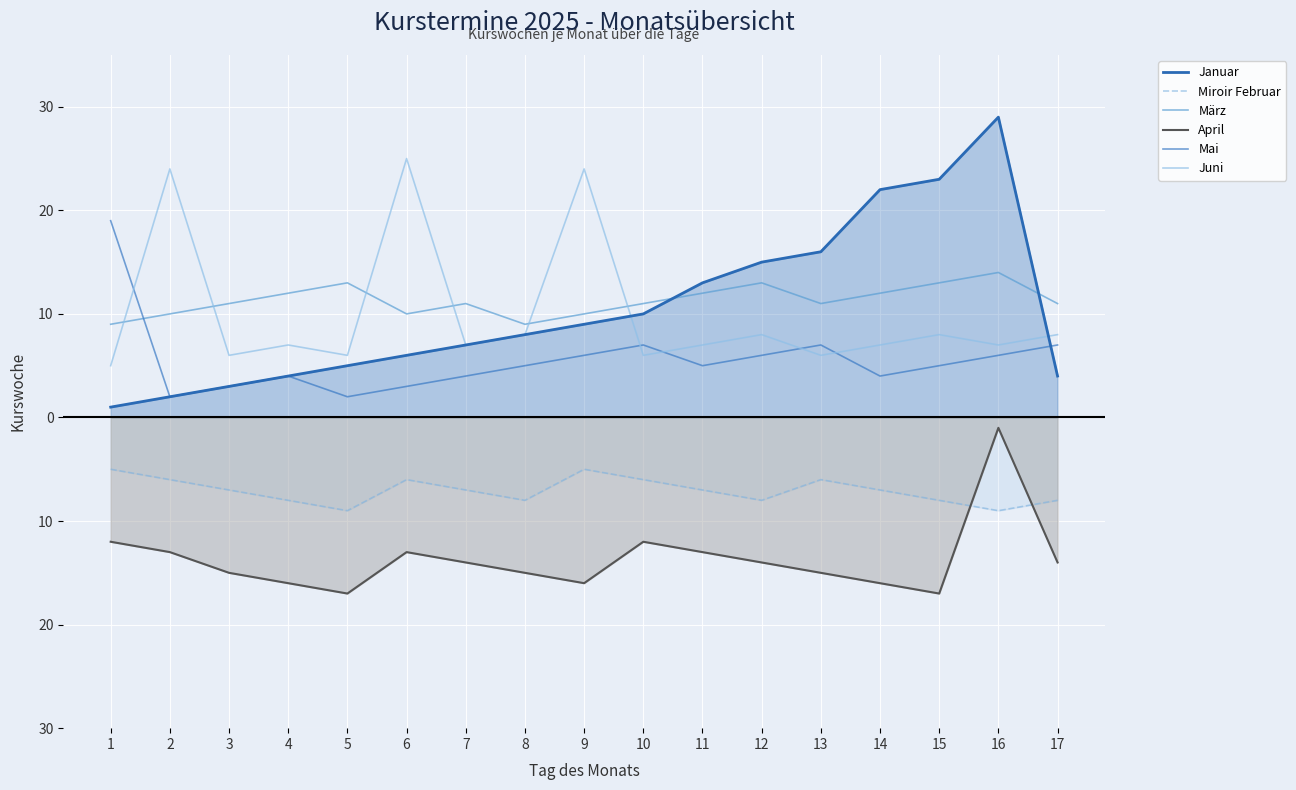

Between 3 and 8, which is larger?

8